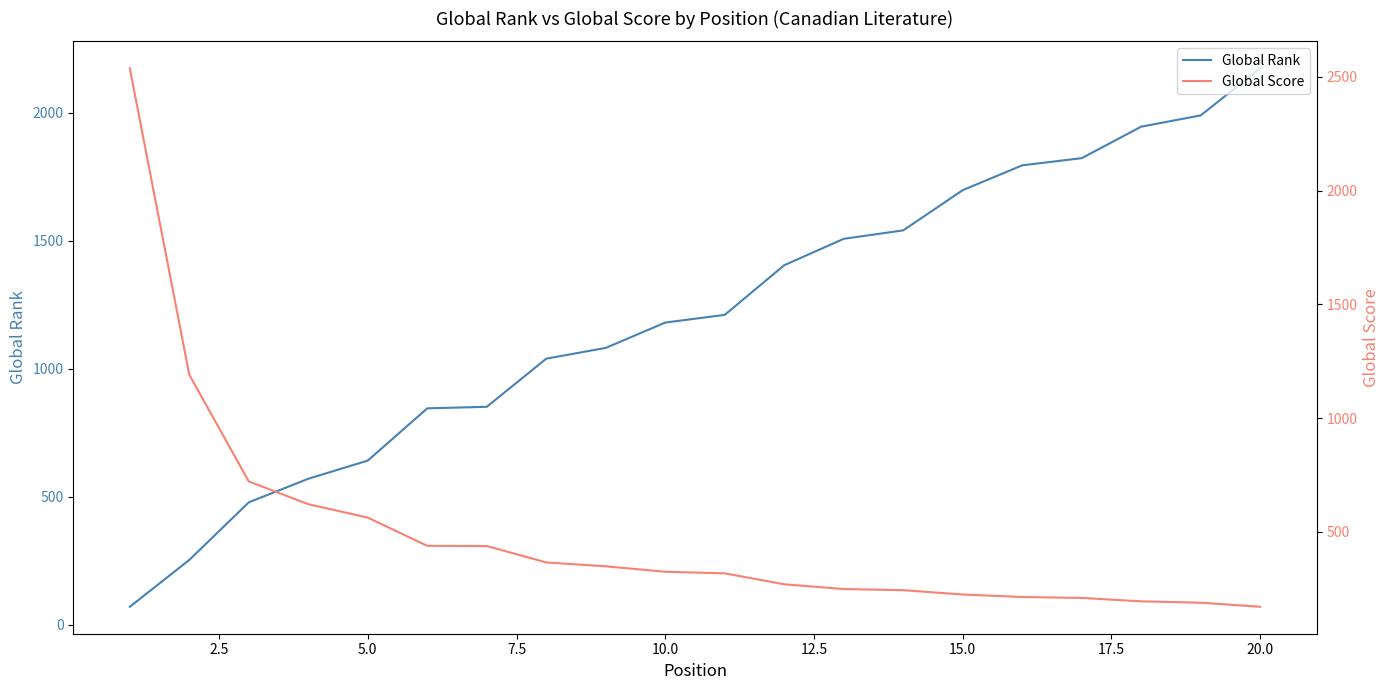

What is the lowest value of the Global Rank series?

70